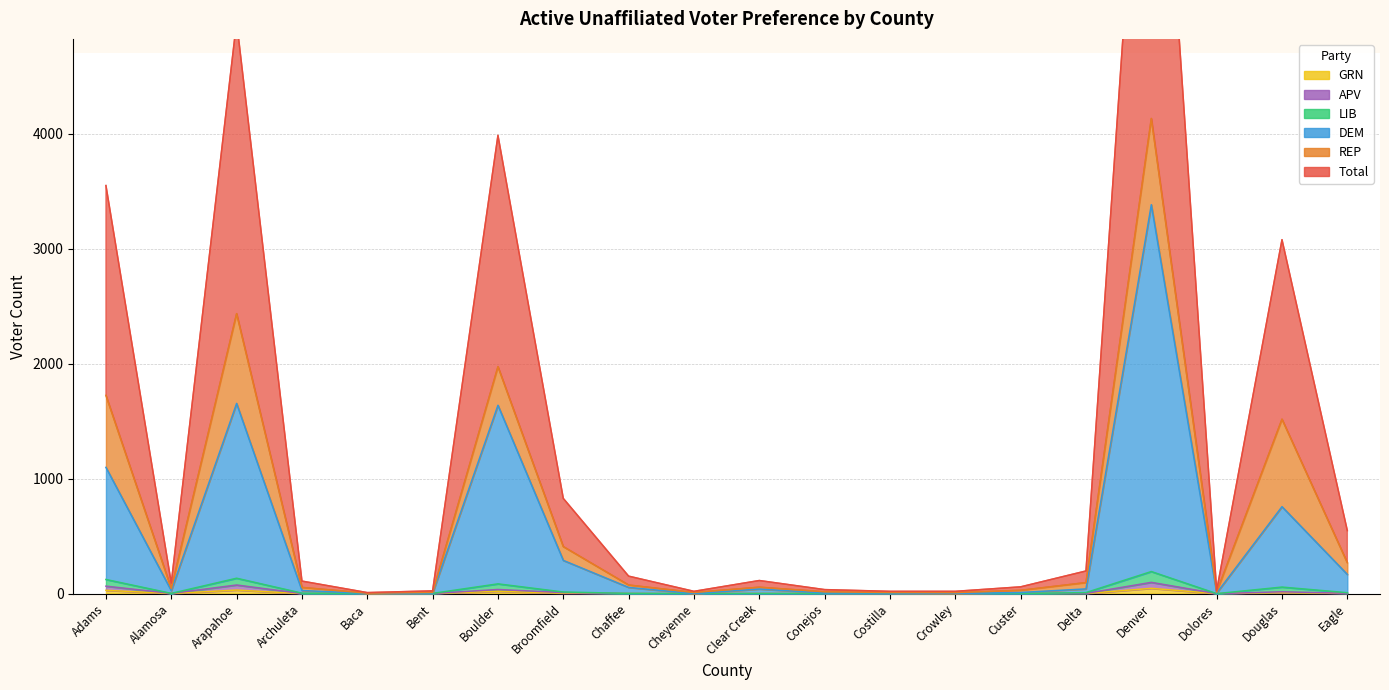

The GRN series shows 12 at Douglas. True or false?

False